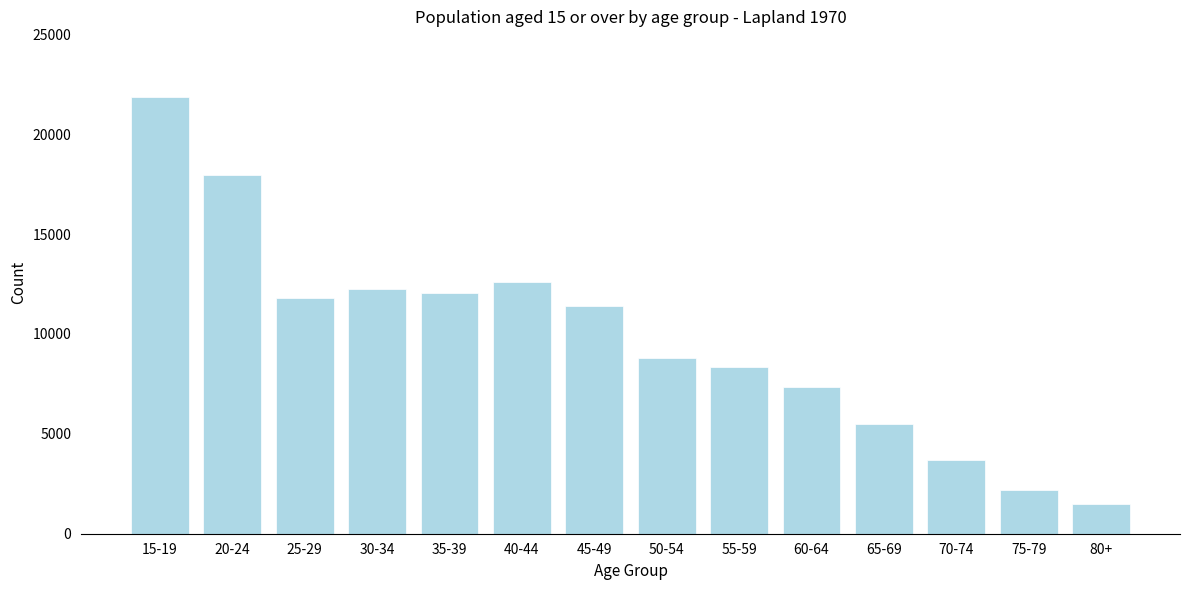

Reading left to right, what are all the values shown in this chart?

21871	17939	11789	12272	12065	12610	11378	8816	8365	7321	5499	3669	2186	1503